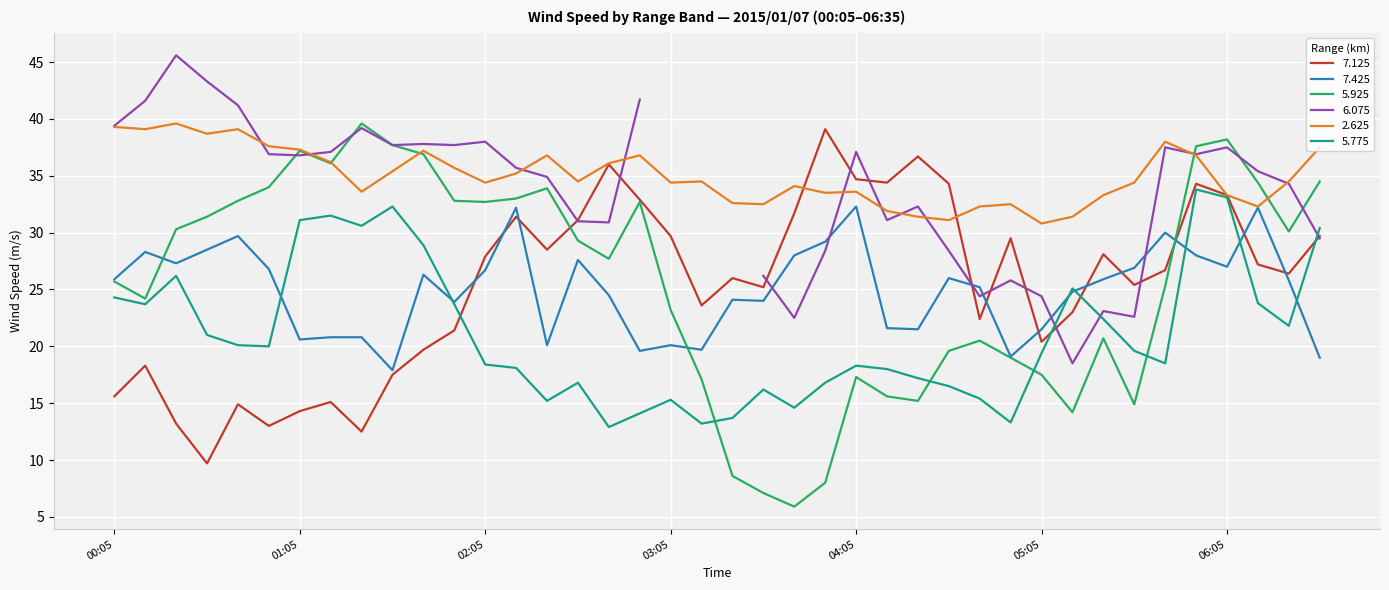

What is the sum of all 2.625 values?

1399.3